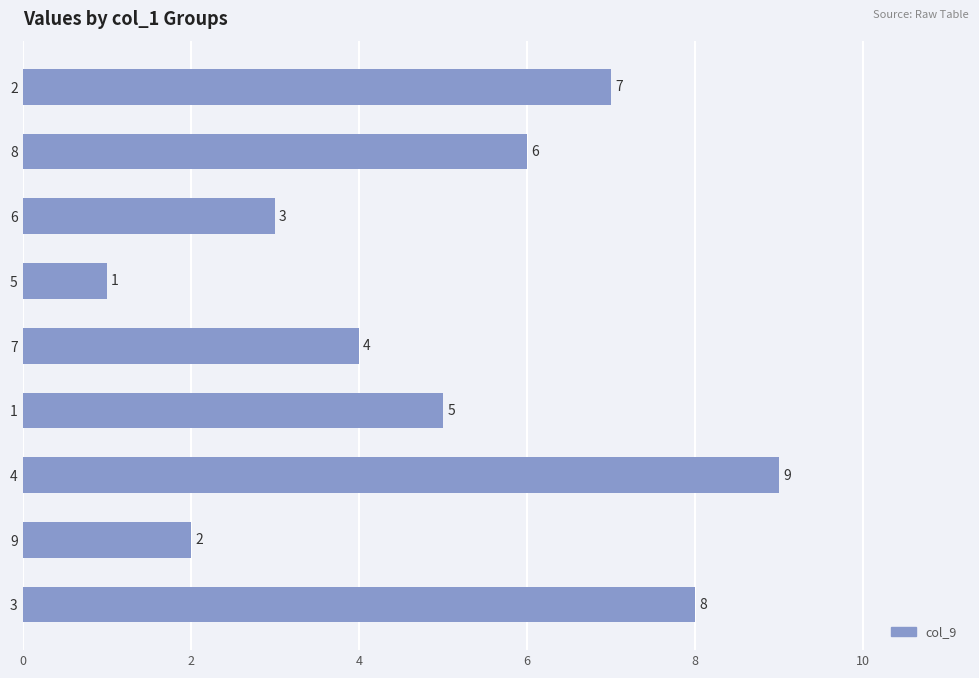

What is the smallest value displayed?

1